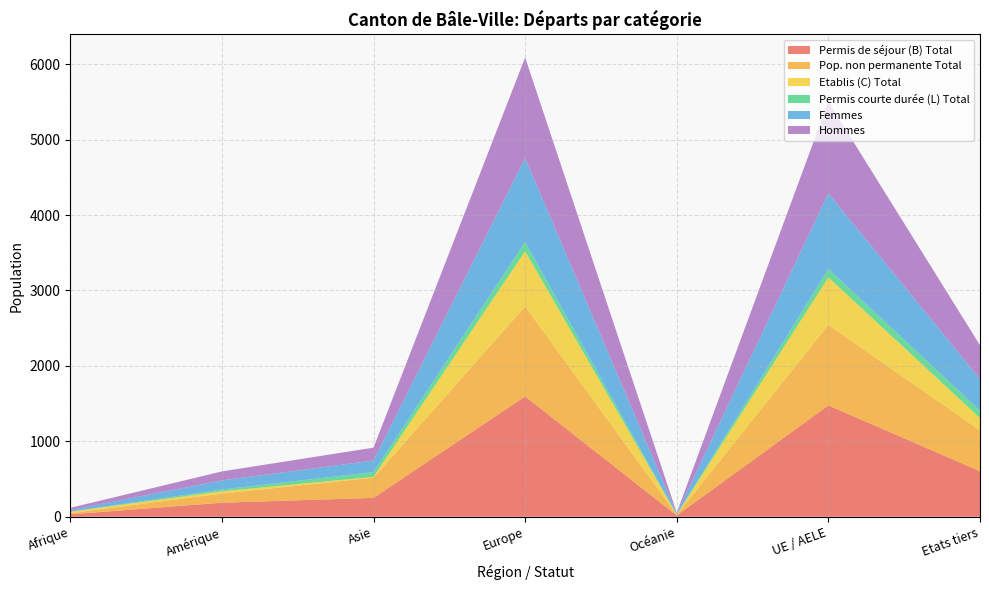

Reading right to left, list all the values displayed in this chart.

Permis de séjour (B) Total: 604	1476	17	1595	250	186	32
Pop. non permanente Total: 540	1067	8	1193	268	121	16
Etablis (C) Total: 165	630	3	732	11	30	19
Permis courte durée (L) Total: 98	112	2	121	63	24	0
Femmes: 417	1003	12	1112	153	121	22
Hommes: 450	1215	10	1336	171	119	29